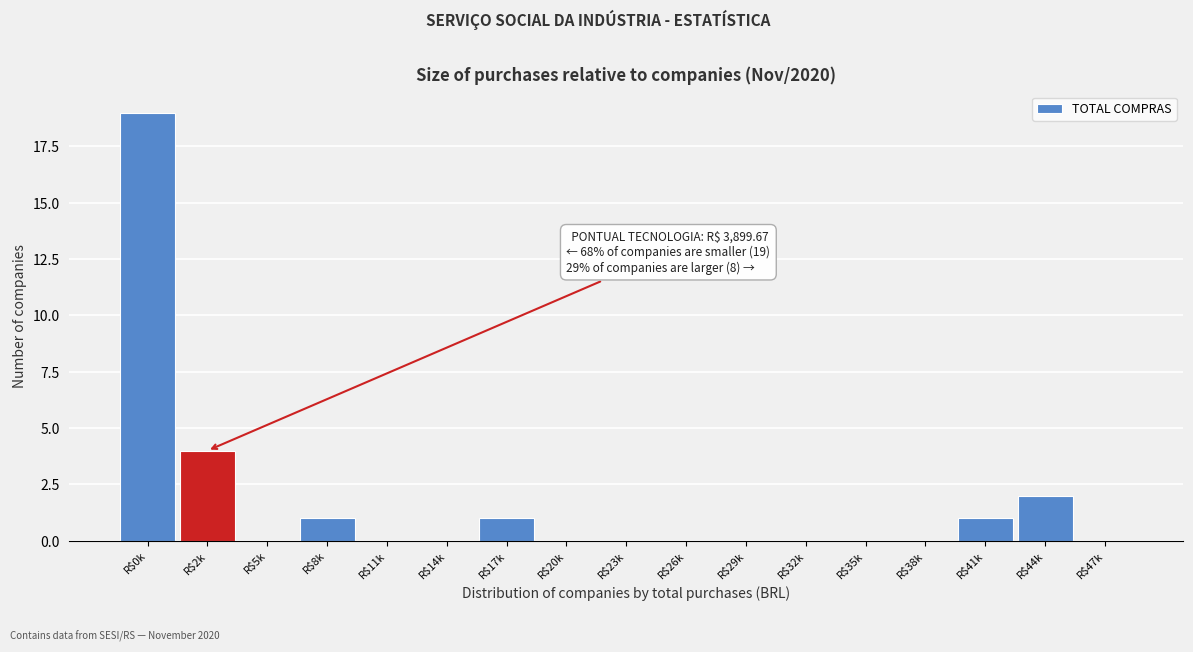

Is it true that the value at R$41k is 0?

False